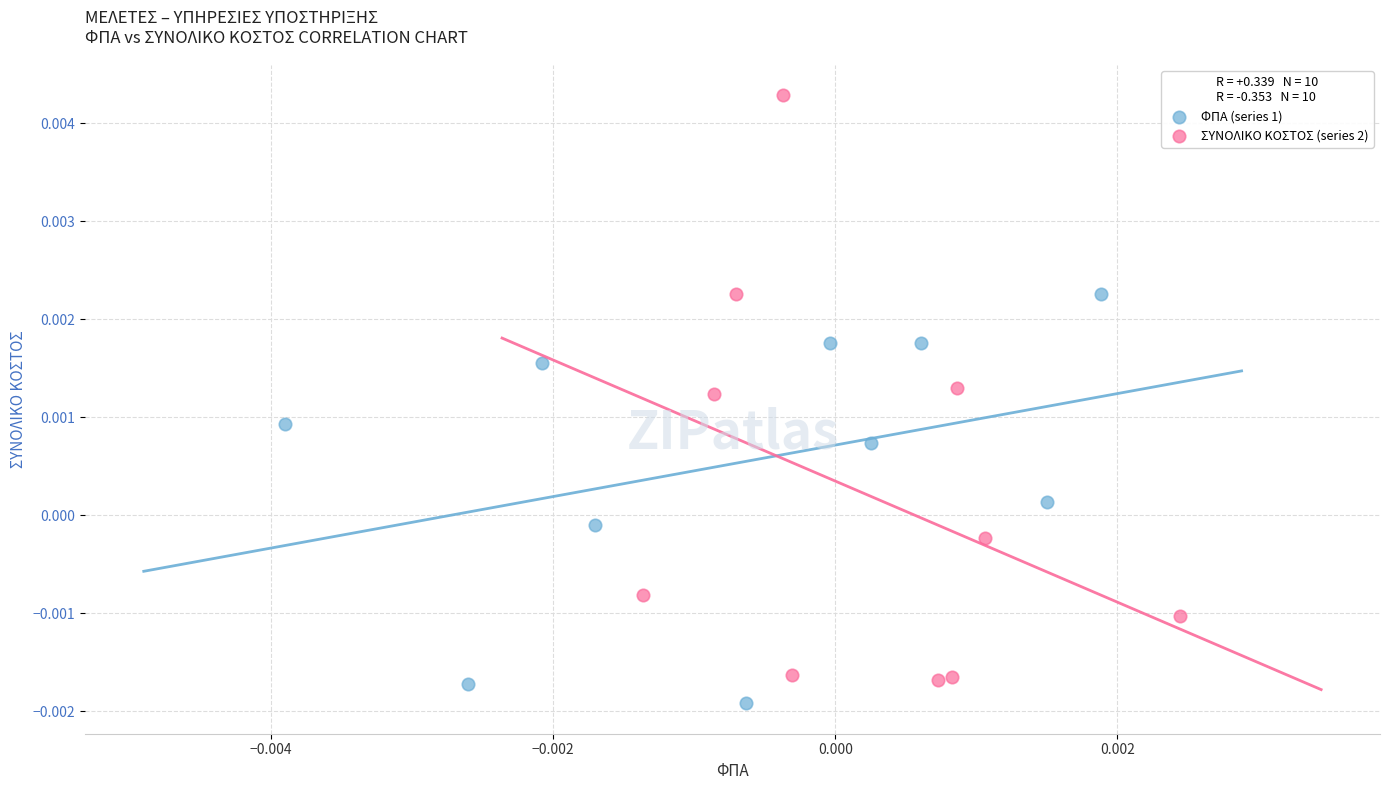

What are all the series names shown in the legend?

ΦΠΑ (series 1), ΣΥΝΟΛΙΚΟ ΚΟΣΤΟΣ (series 2)